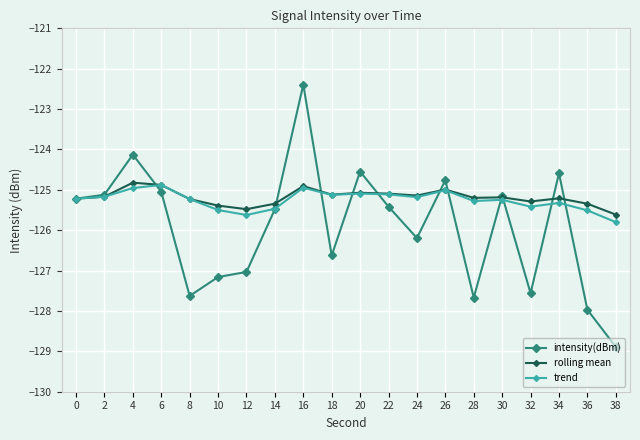

What is the total value across all series at 34?

-375.1